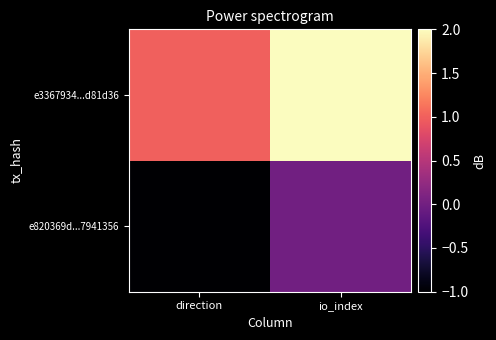

Between direction and io_index, which series saw the biggest shift?

e820369d...7941356